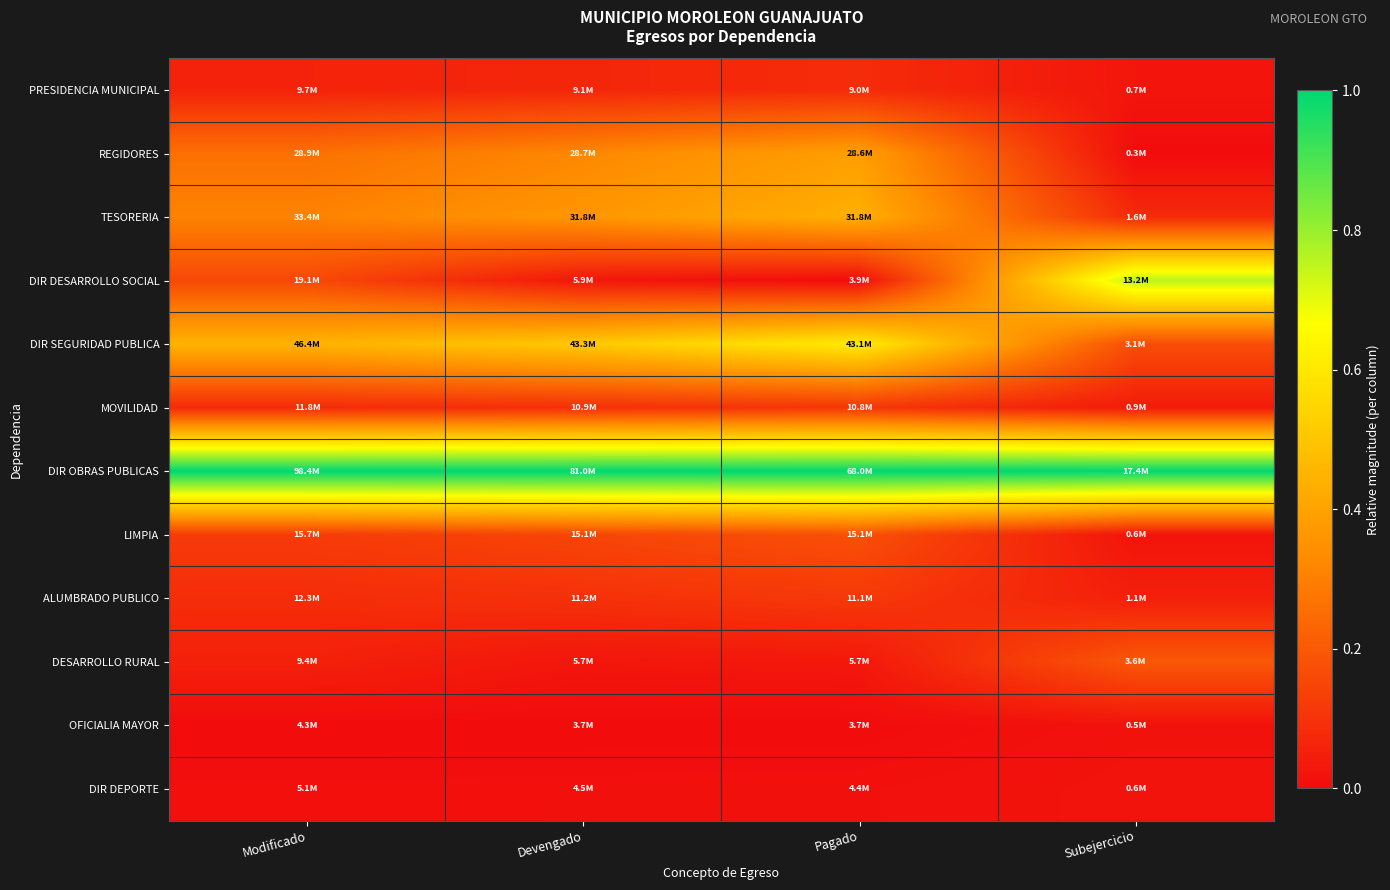

How many categories are shown in the chart?

4